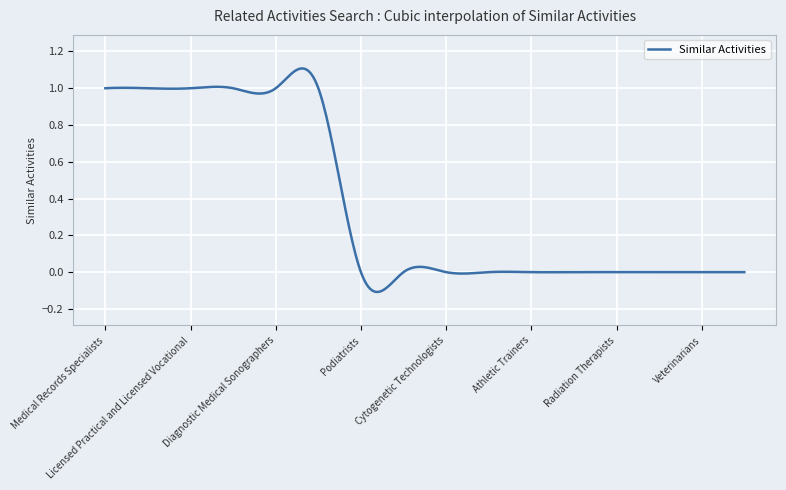

What is the difference between the maximum and minimum values?

1.2